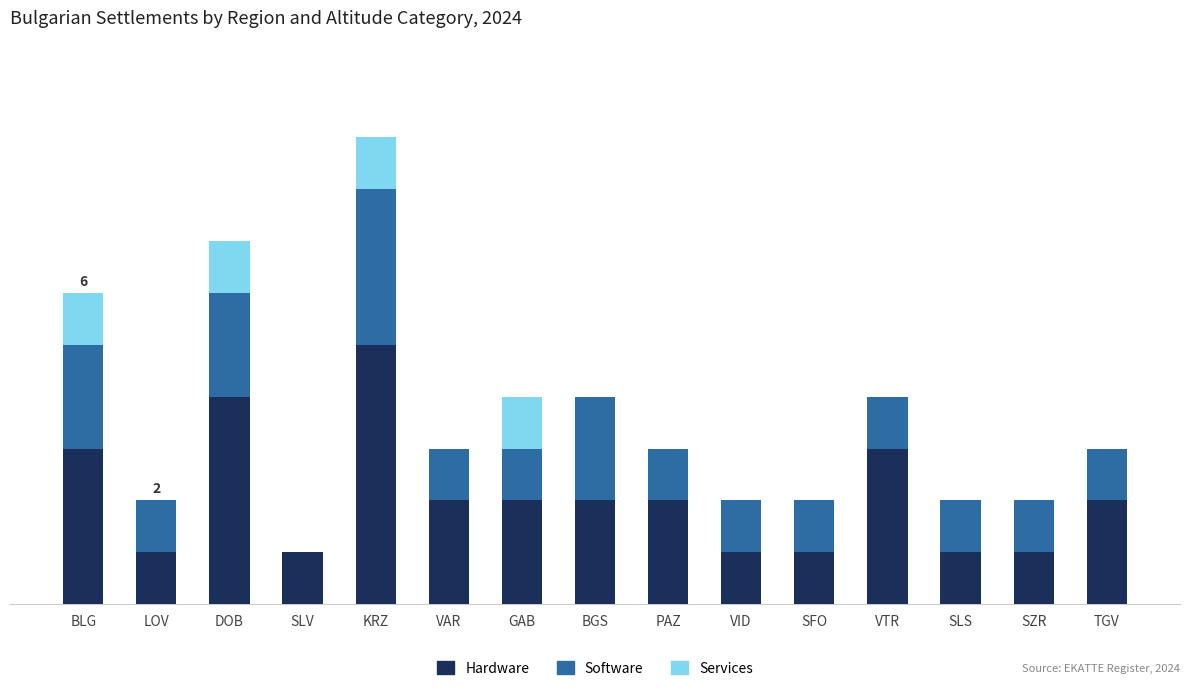

What are all the series names shown in the legend?

Hardware, Software, Services